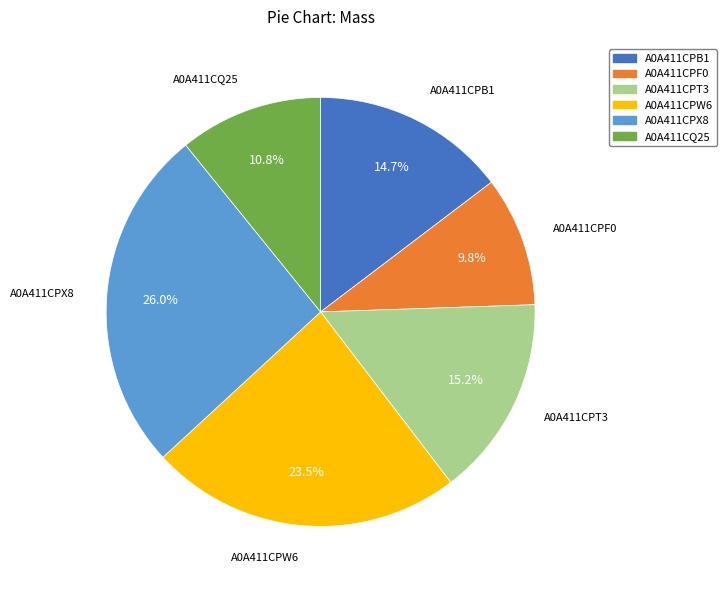

What portion of the pie excludes A0A411CPB1?

85.3%